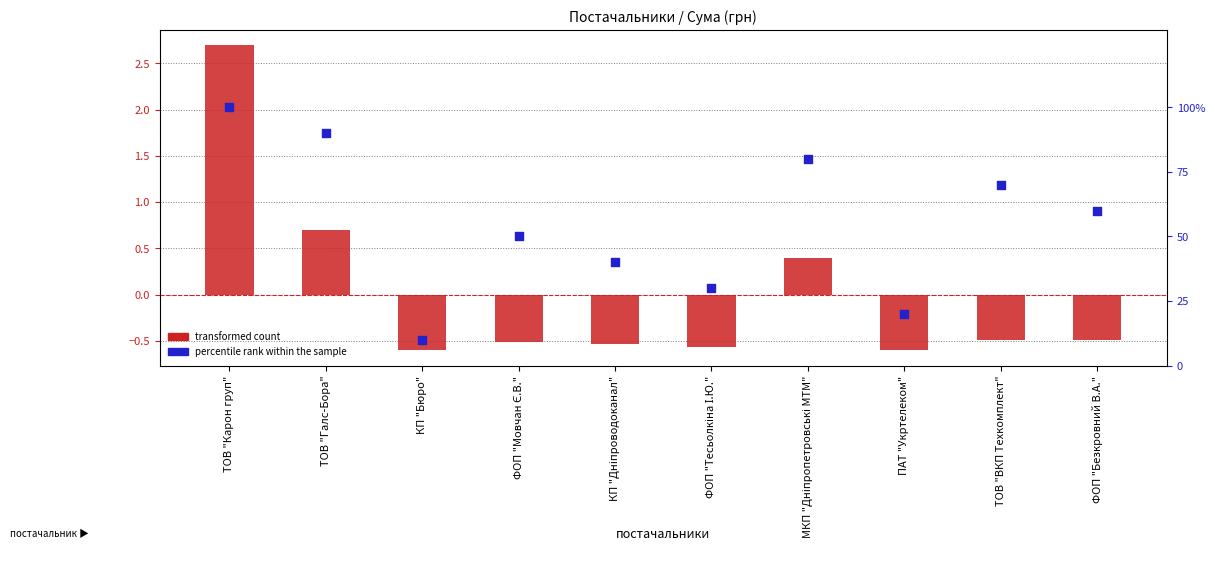

Which series has the widest spread of Y values?

percentile rank within the sample